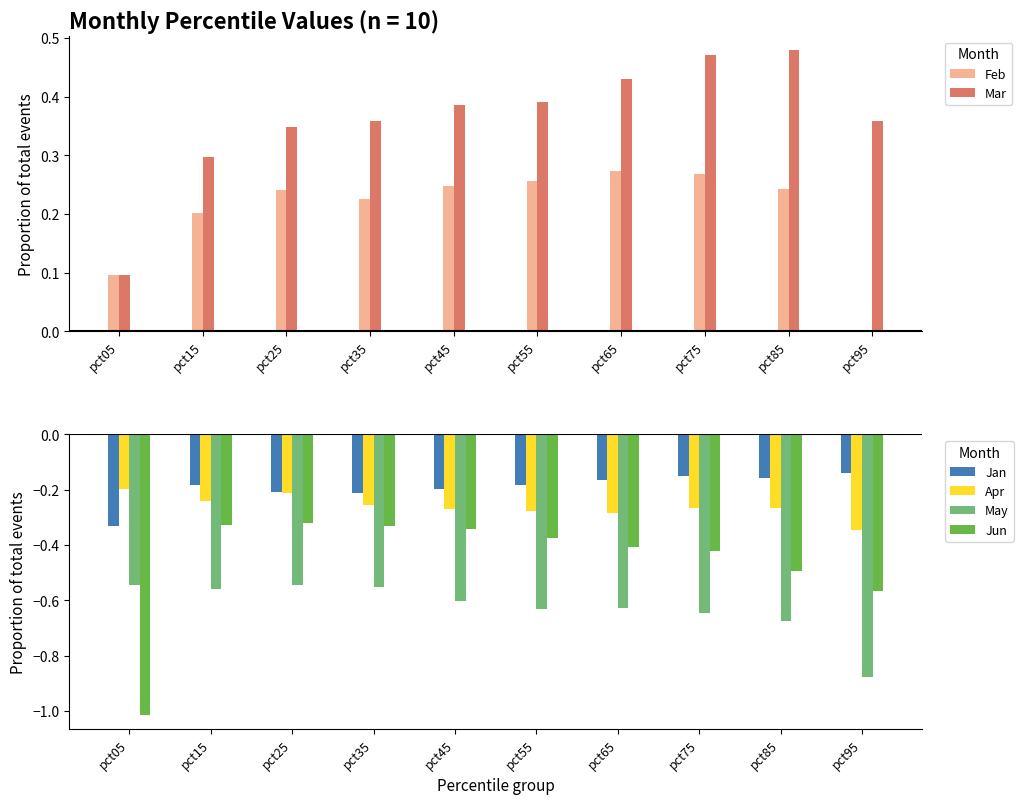

At how many categories does at least one series exceed 0?

10